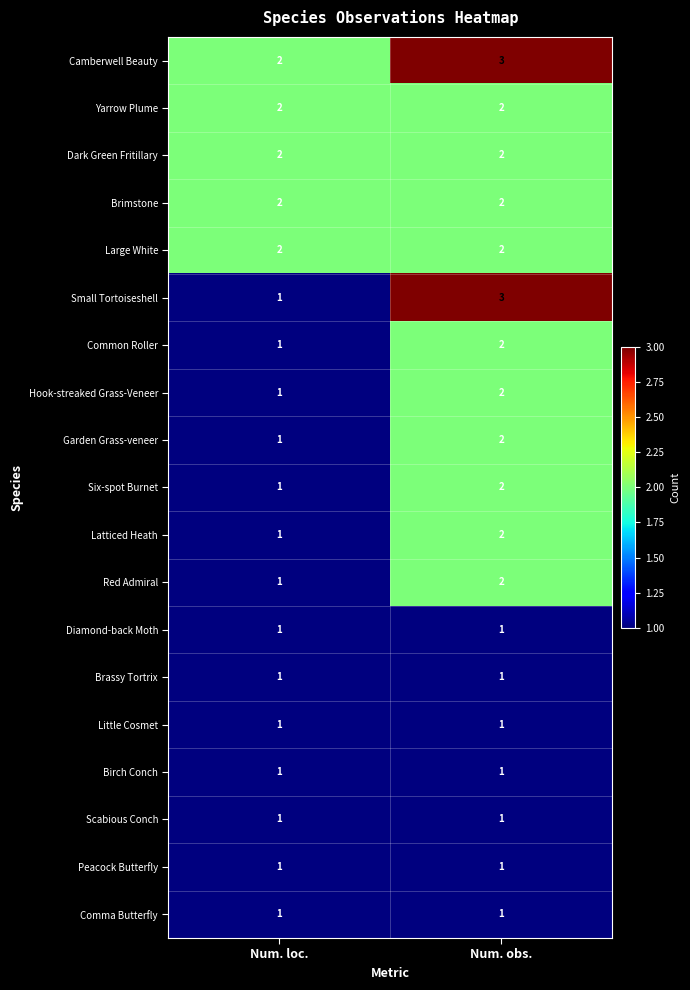

Between Num. loc. and Num. obs., which series saw the biggest shift?

Small Tortoiseshell